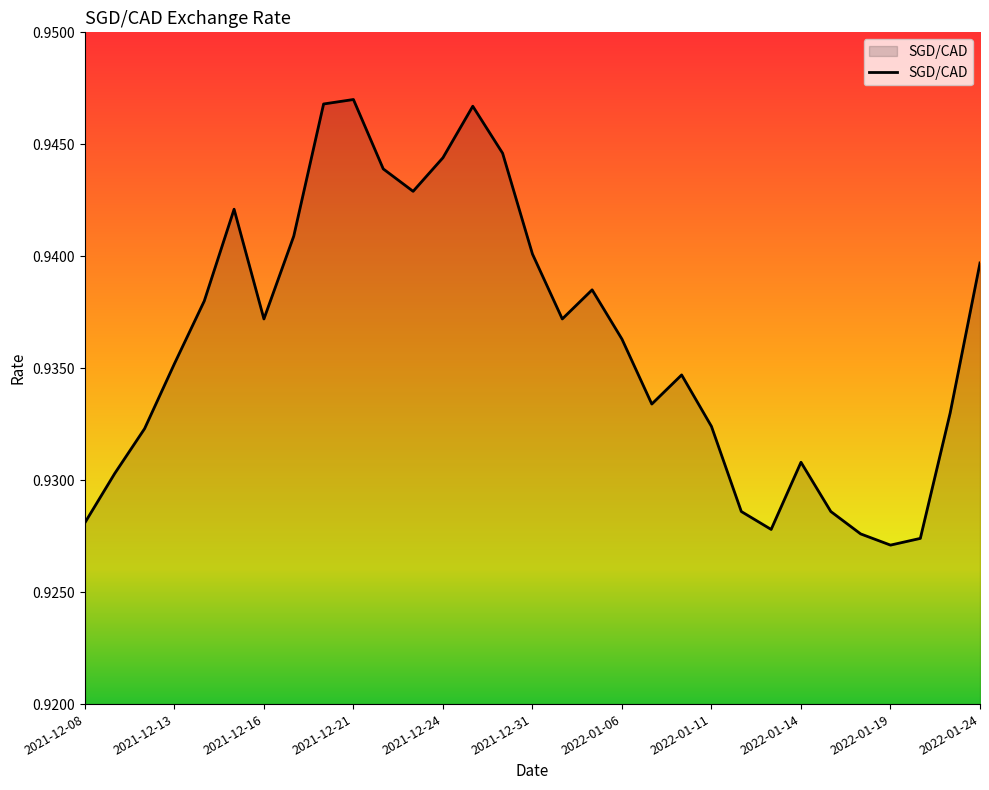

Reading left to right, transcribe all the data shown in this chart.

0.9	0.9	0.9	0.9	0.9	0.9	0.9	0.9	0.9	0.9	0.9	0.9	0.9	0.9	0.9	0.9	0.9	0.9	0.9	0.9	0.9	0.9	0.9	0.9	0.9	0.9	0.9	0.9	0.9	0.9	0.9